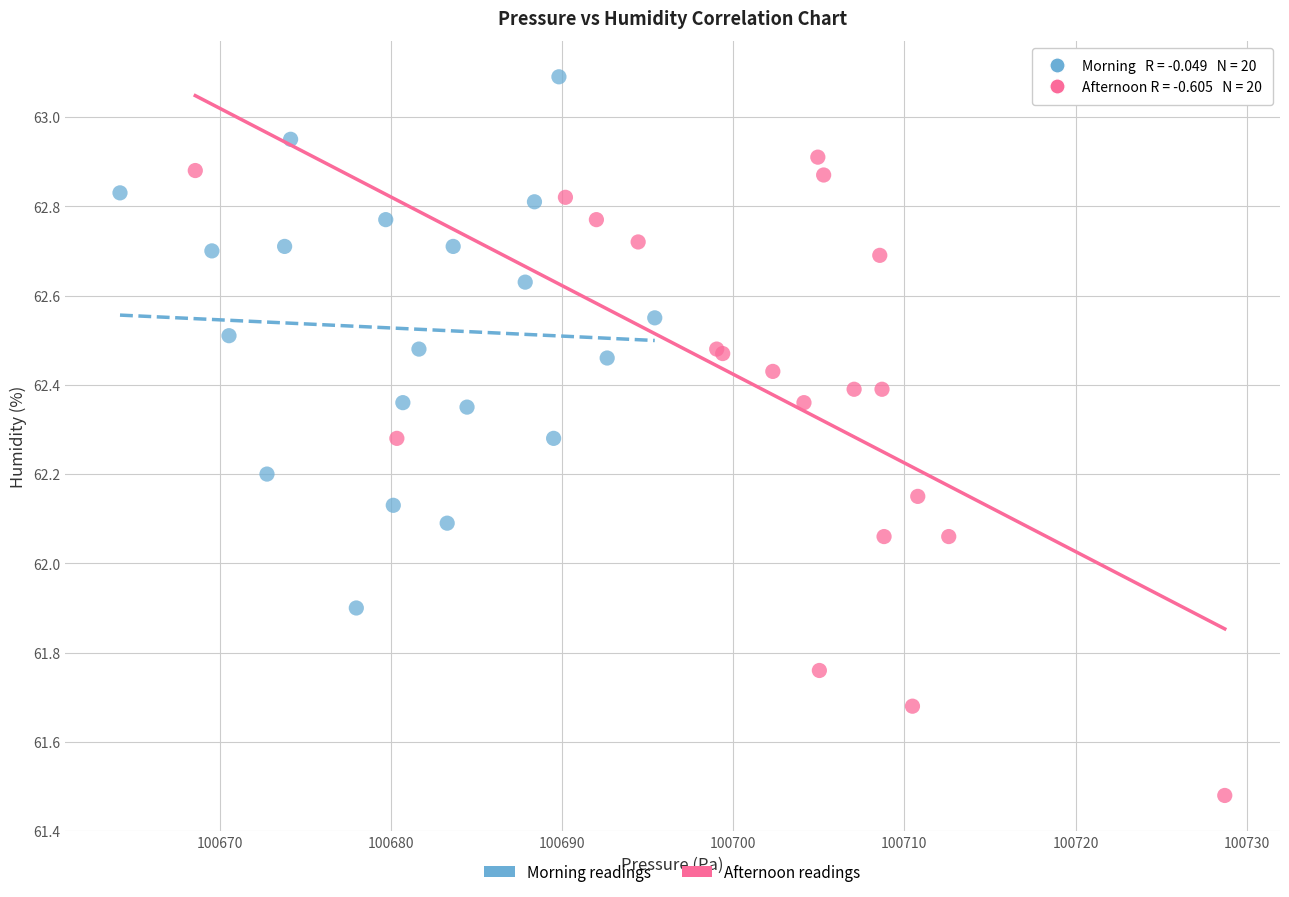

Which series reaches the minimum Y coordinate?

Afternoon readings